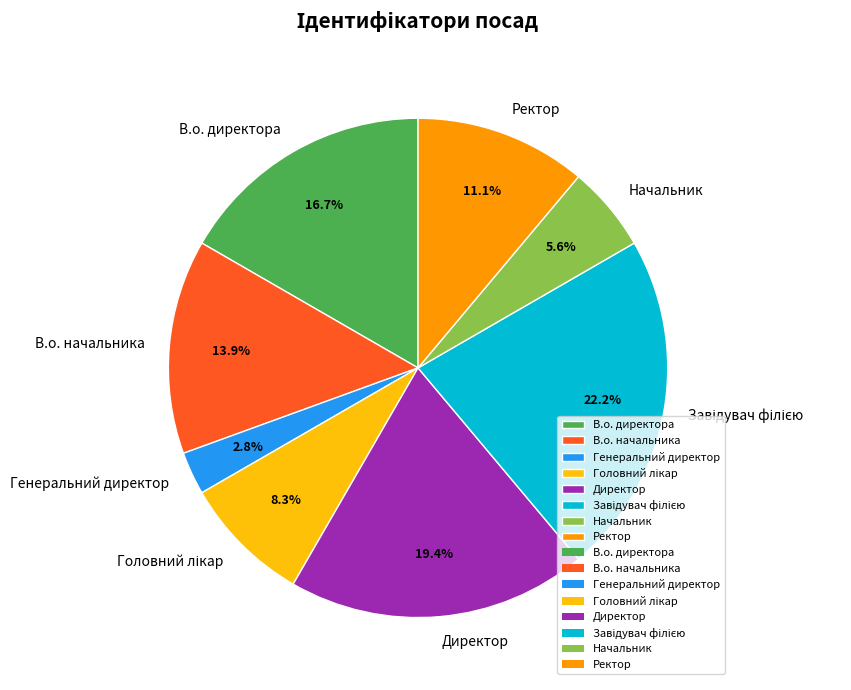

To the nearest percent, what is the combined percentage of Генеральний директор and Директор?

22%